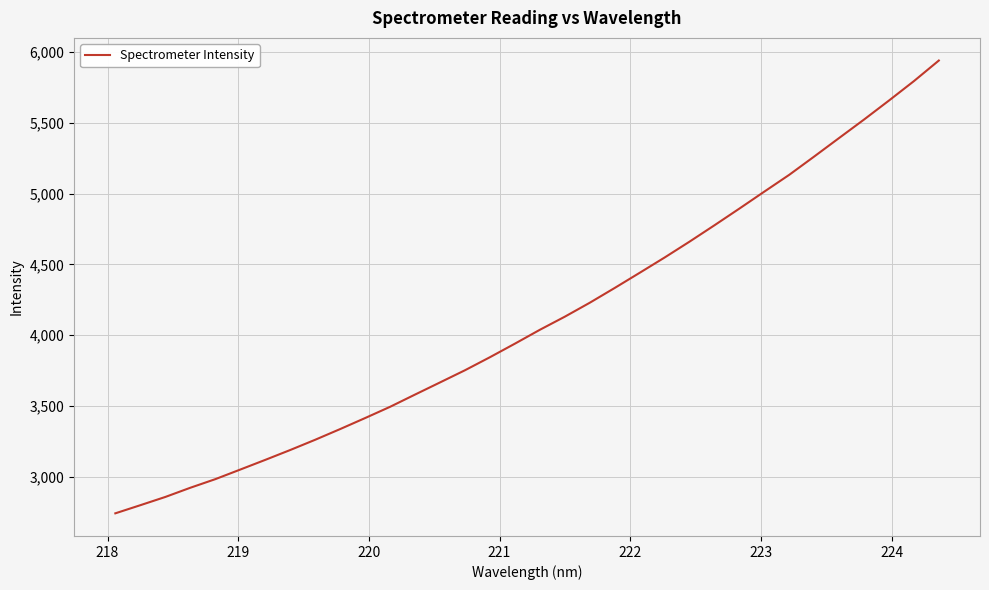

What is the difference between the maximum and minimum values?

3196.2